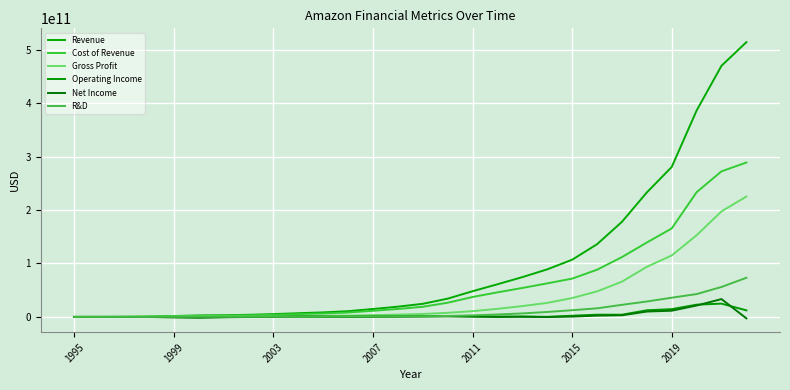

How many lines are shown in the chart?

6